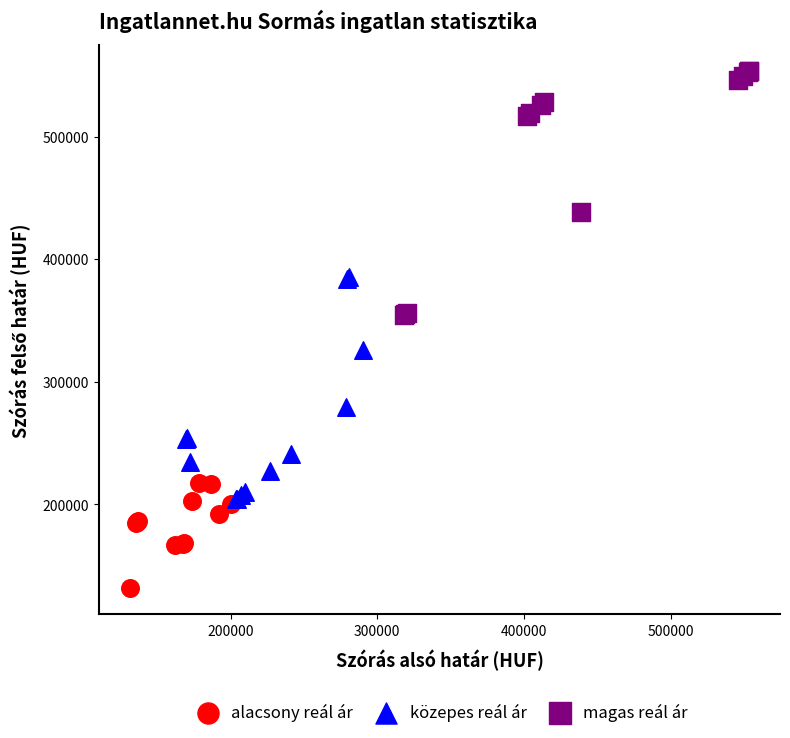

Which series reaches the maximum Y coordinate?

magas reál ár